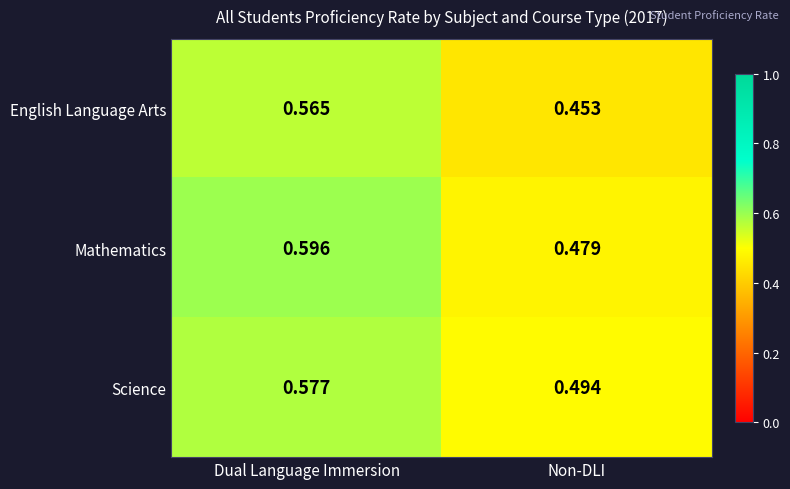

Which series has the largest range (max minus min)?

Mathematics